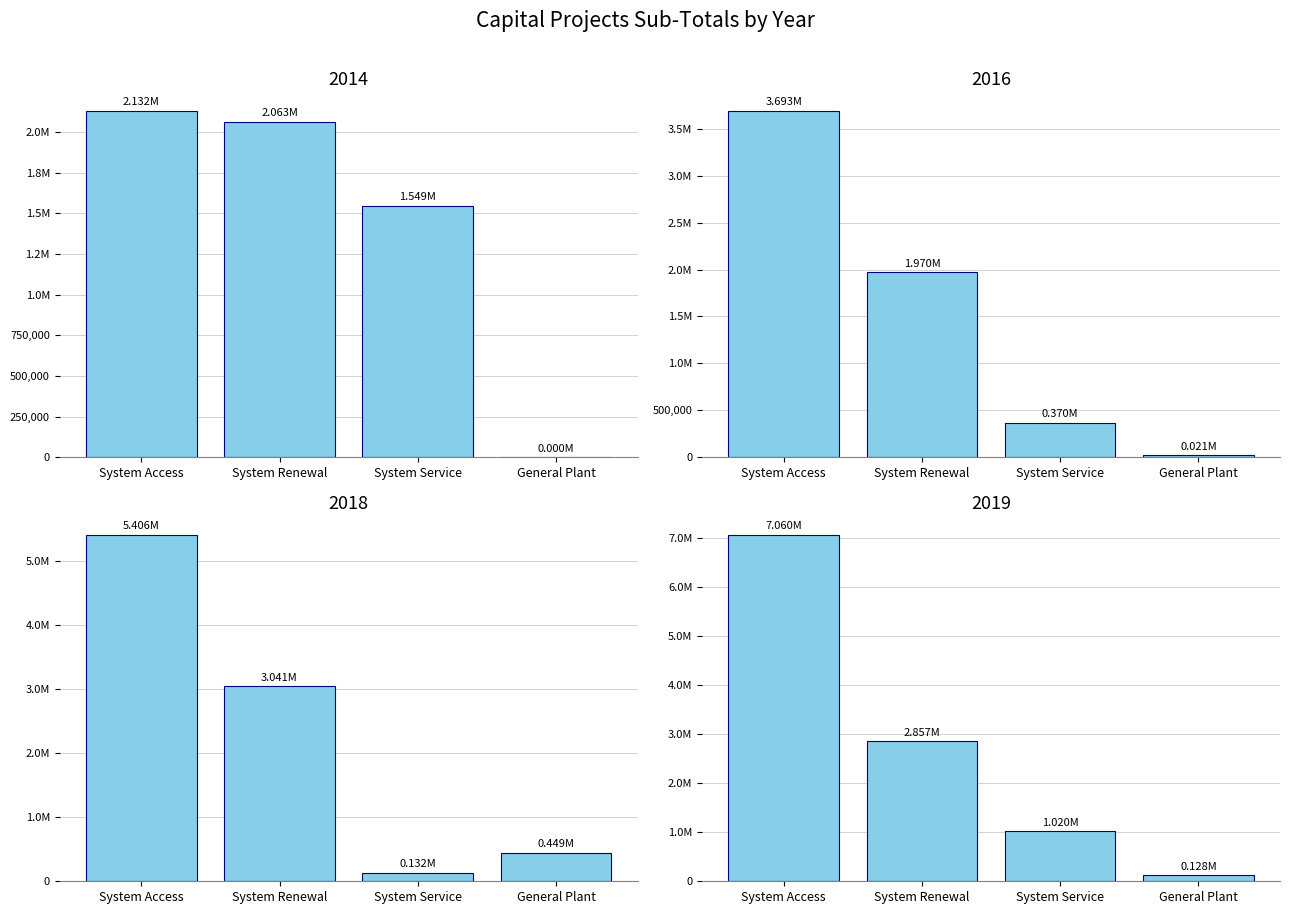

What is the difference between the maximum and minimum values in the 2016 series?

3672066.8